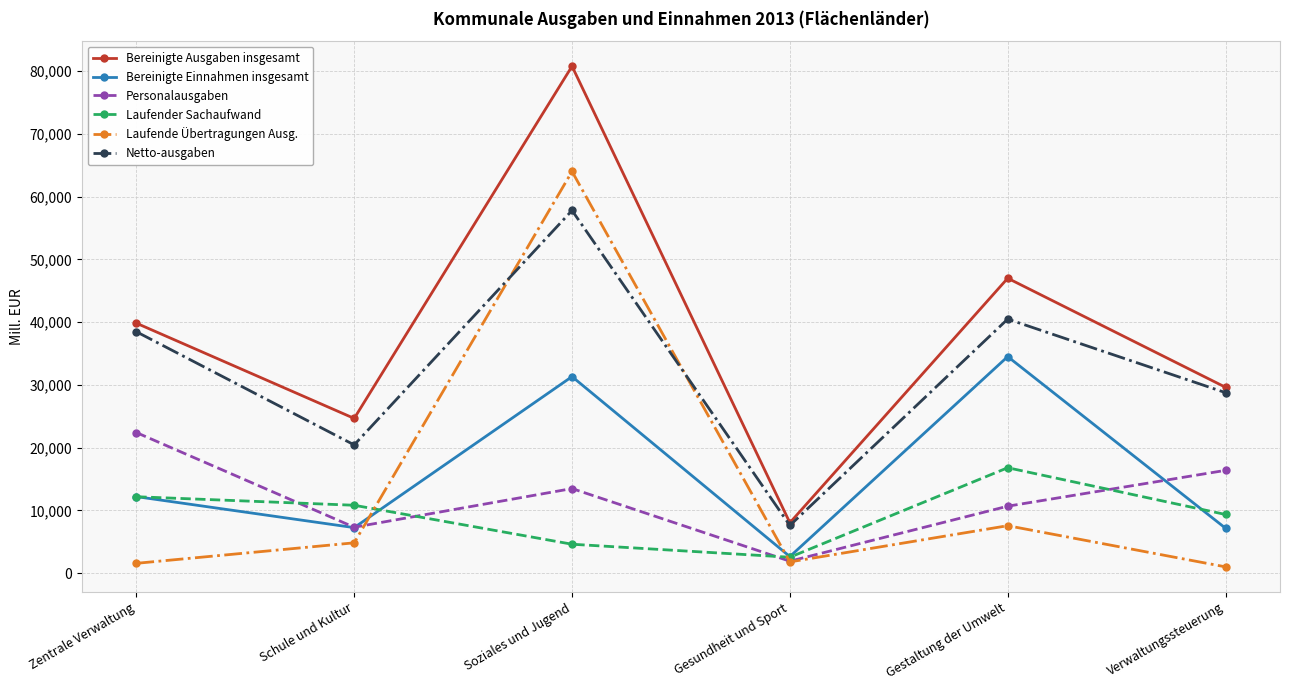

What is the difference between the Bereinigte Ausgaben insgesamt values at Gestaltung der Umwelt and Verwaltungssteuerung?

17372.6